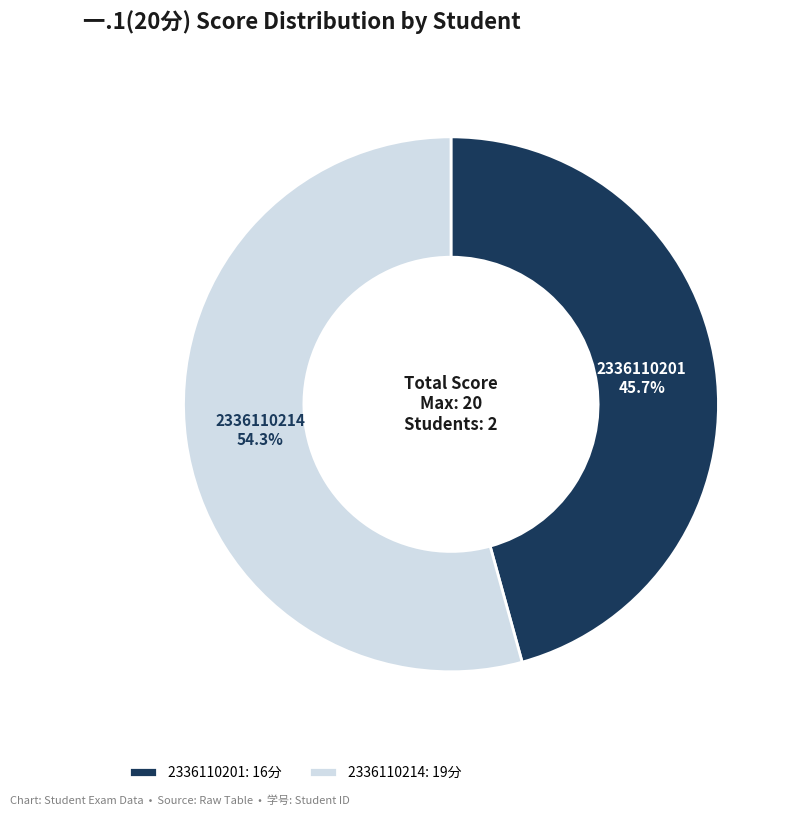

To the nearest percent, what portion does 2336110214 represent?

54%